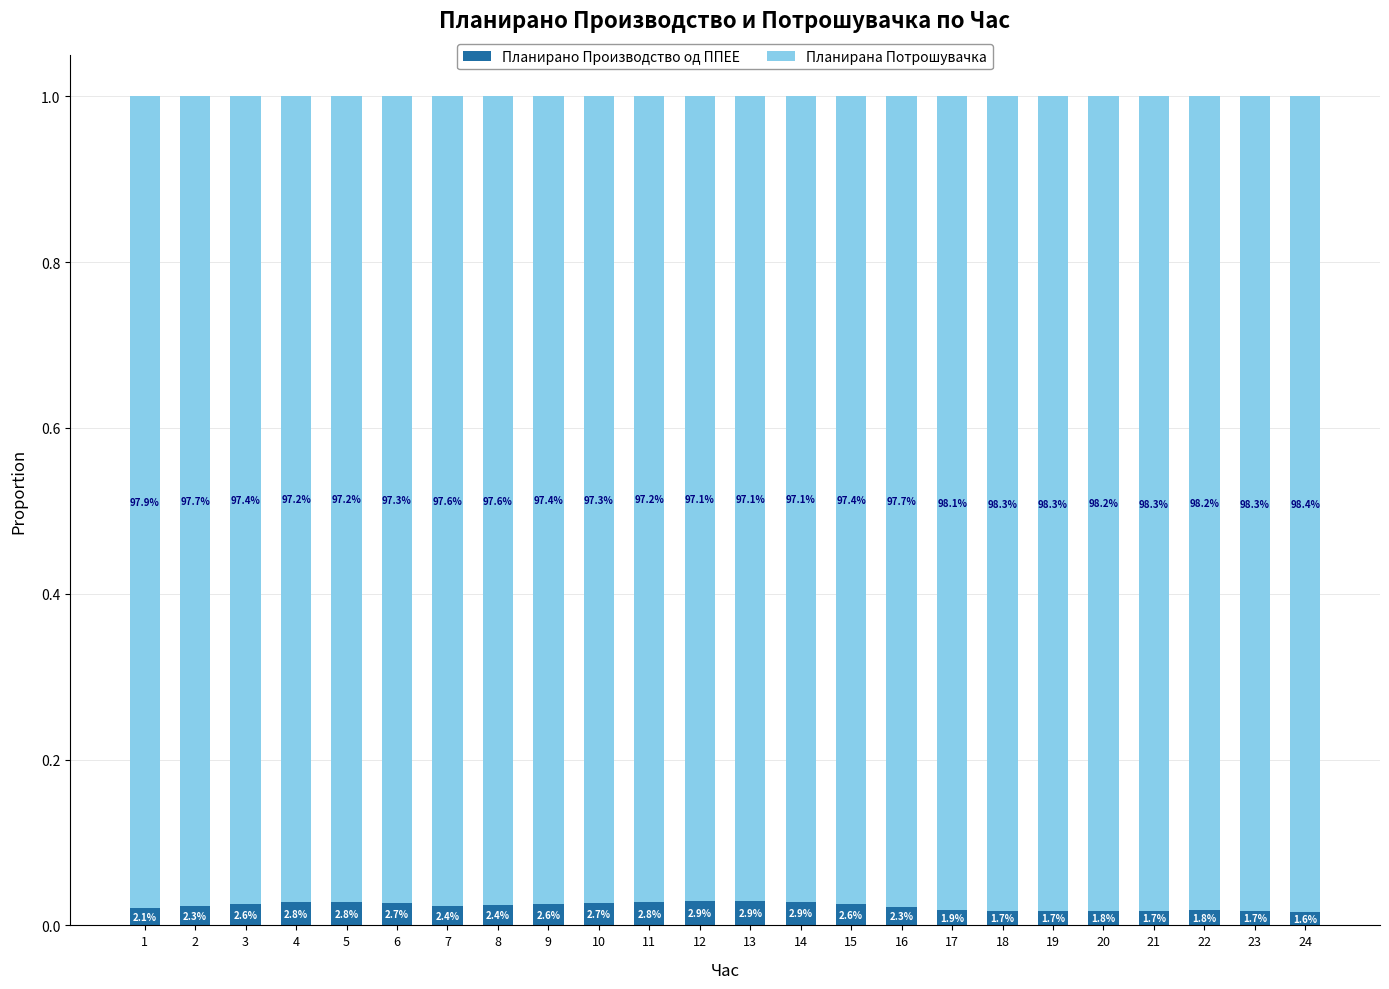

What are all the series names shown in the legend?

Планирано Производство од ППЕЕ, Планирана Потрошувачка